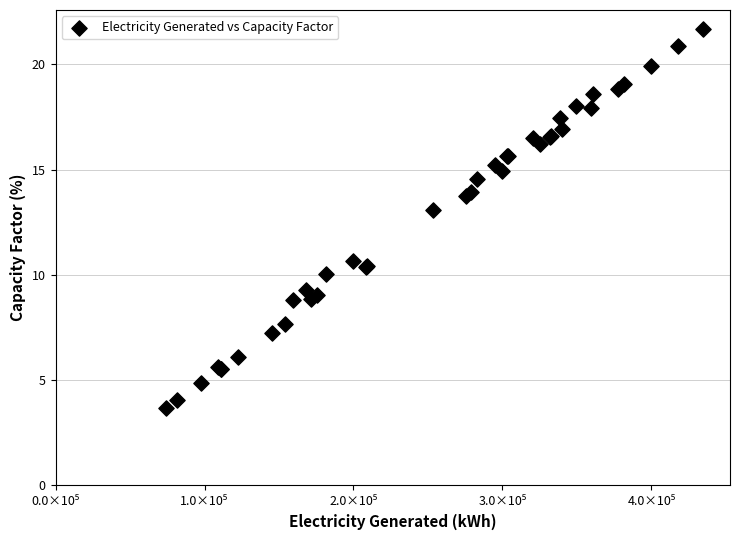

What Y value in the scatter plot is closest to 12?

13.1